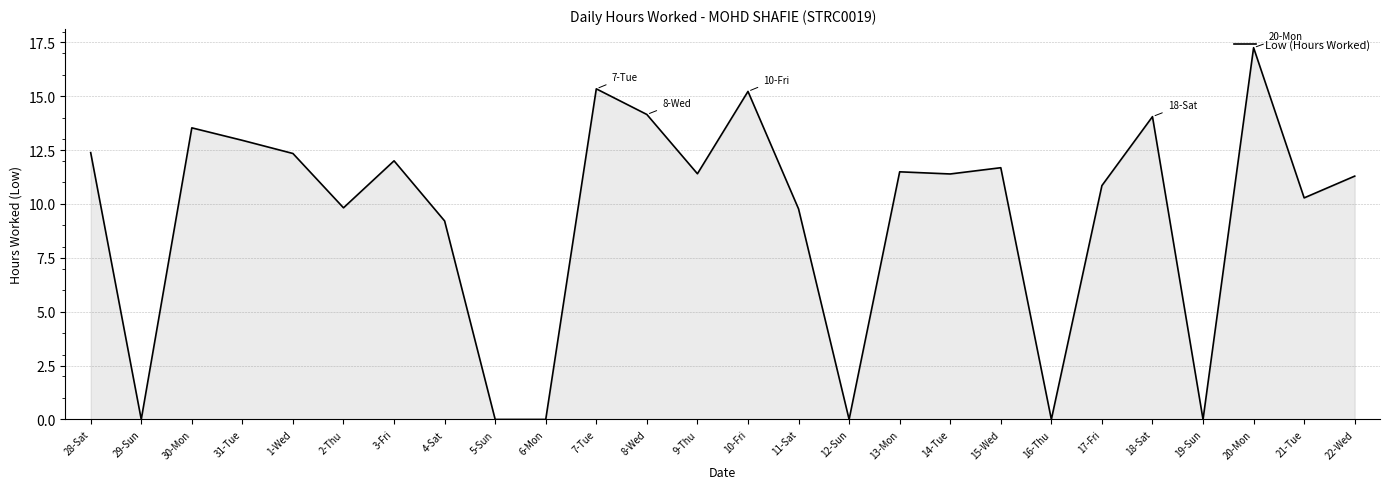

True or false: there are more than 0 points higher than both neighbors.

True